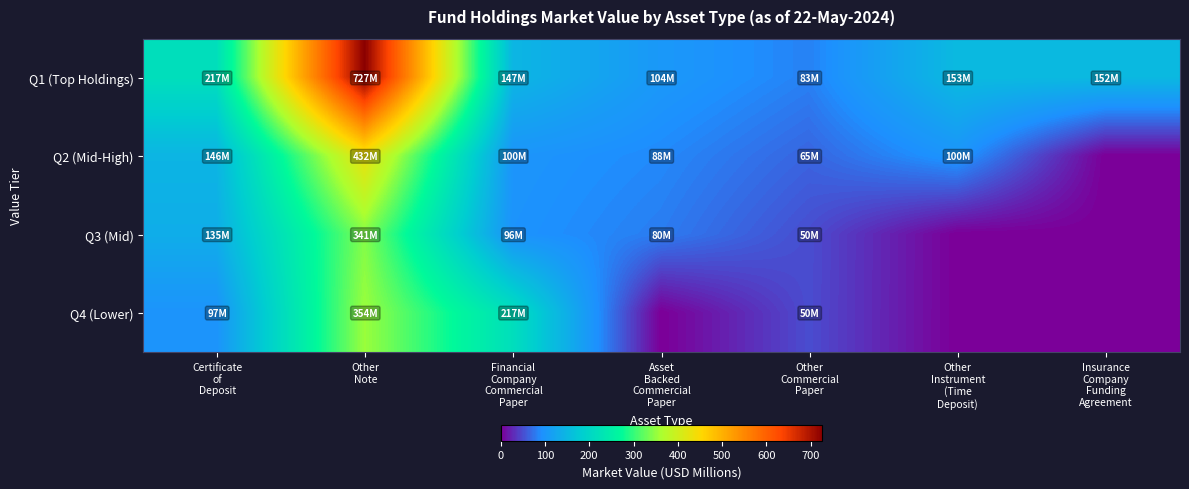

How many series are shown in this chart?

4